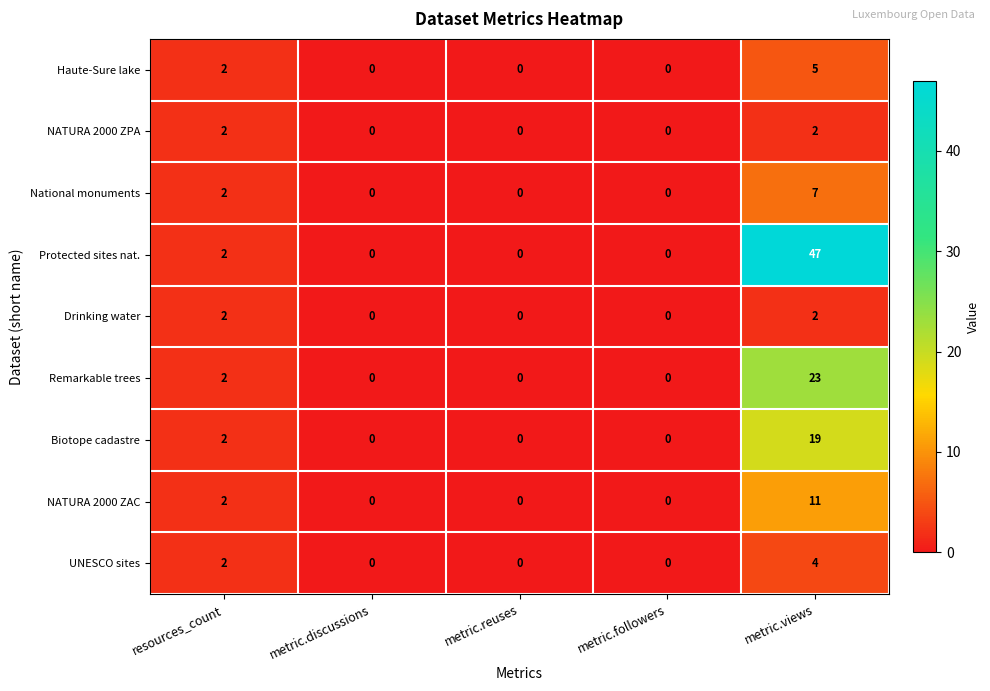

Which series changed the most between metric.reuses and metric.views?

Protected sites nat.